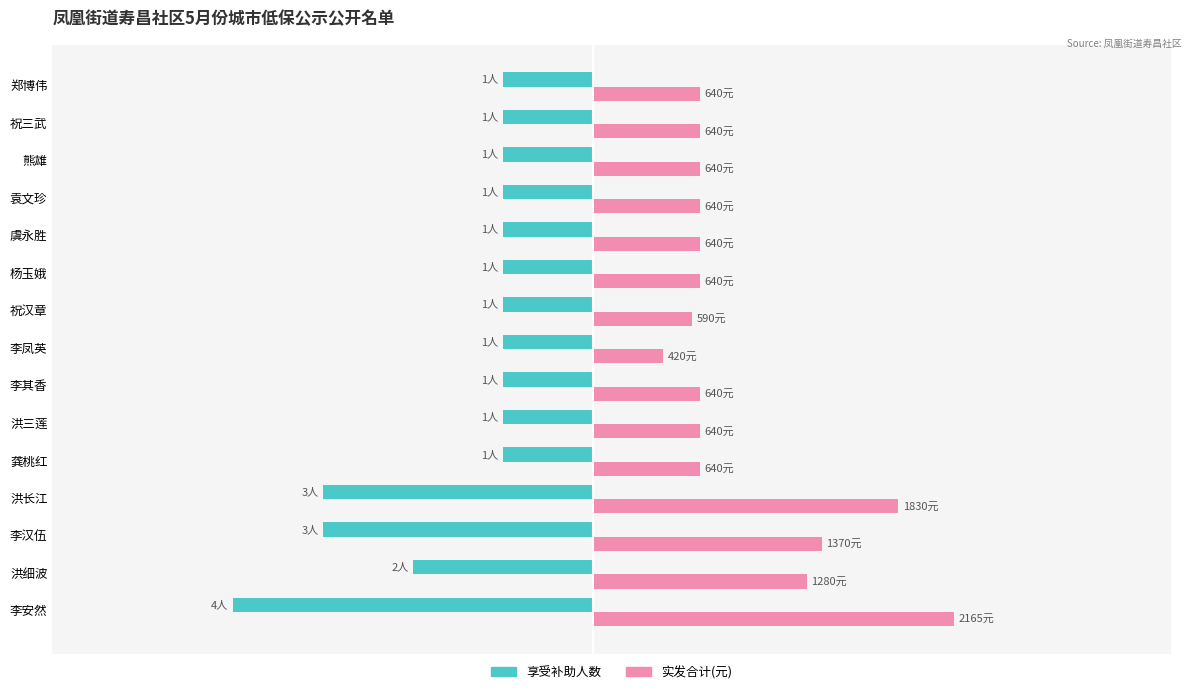

True or false: 实发合计 has a value of 0.4 at 祝汉章.

False